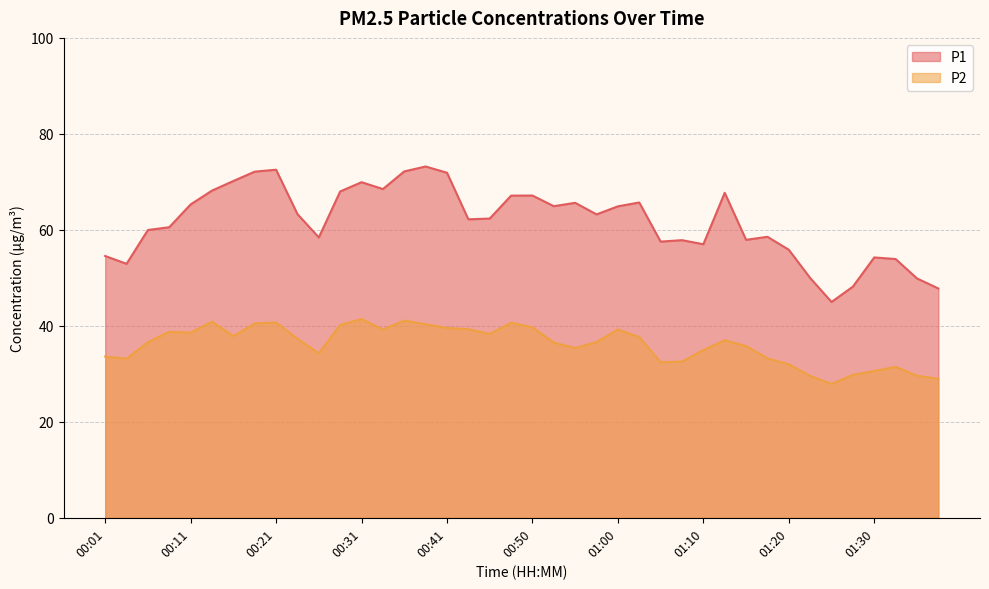

What is the value of the P2 point at the 8th from the left?

40.5